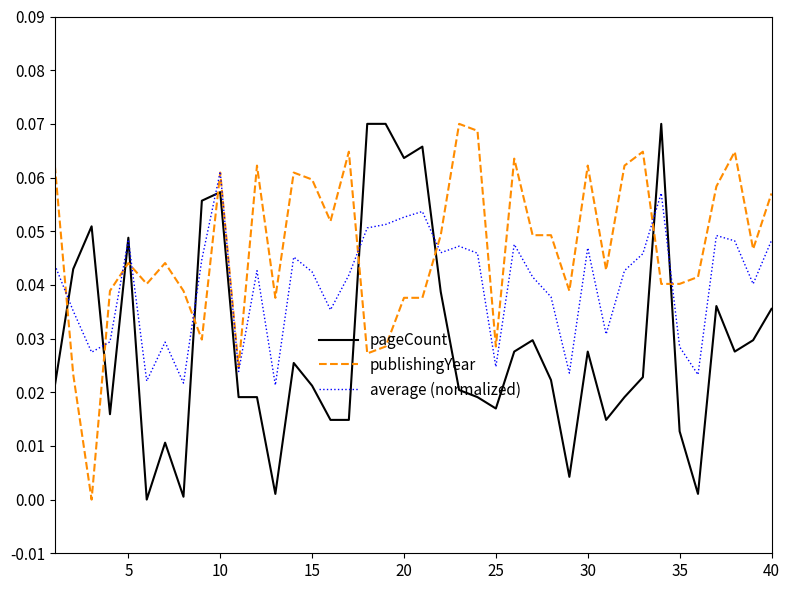

True or false: publishingYear and pageCount cross at least once.

True